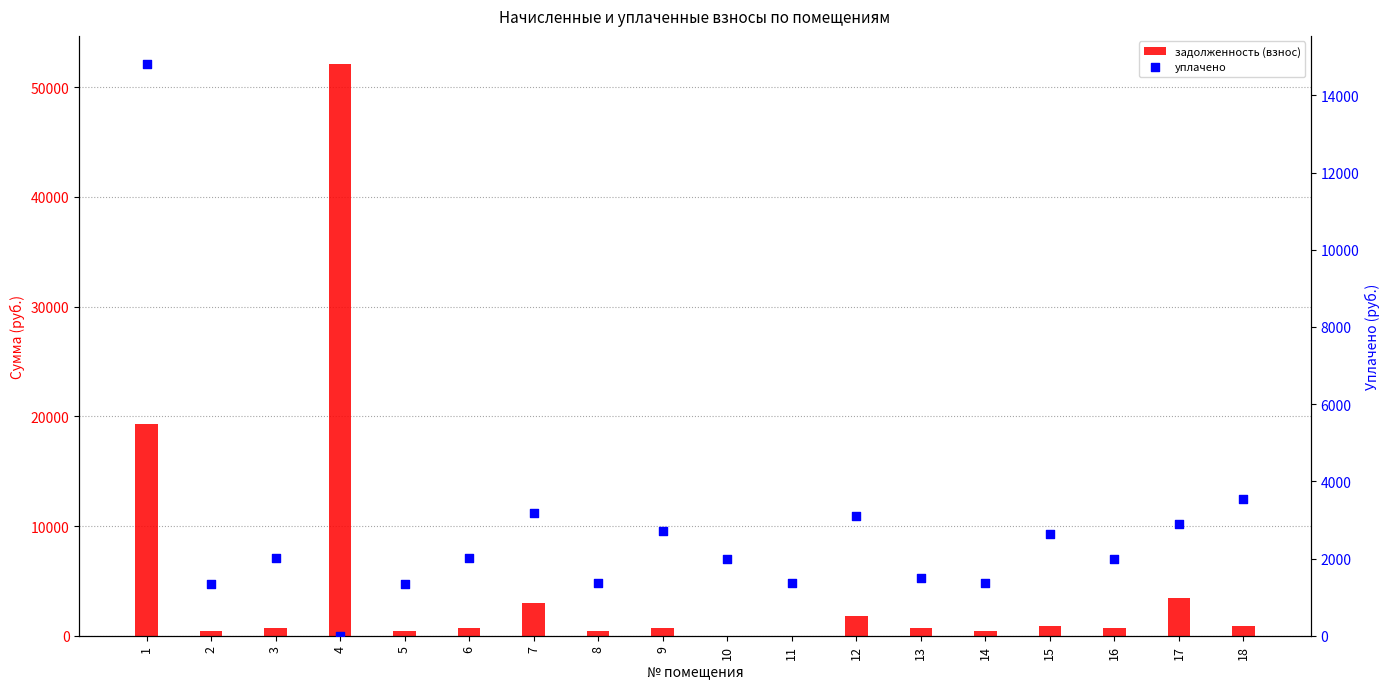

Which series contains the lowest Y value?

задолженность (взнос)